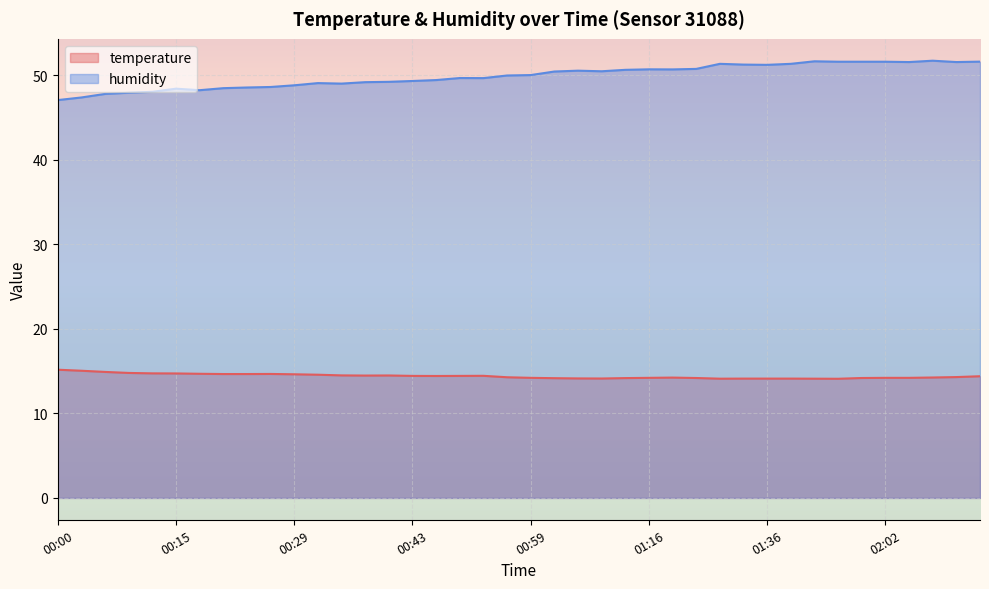

What is the spread (max minus min) of values at 01:59?

37.4